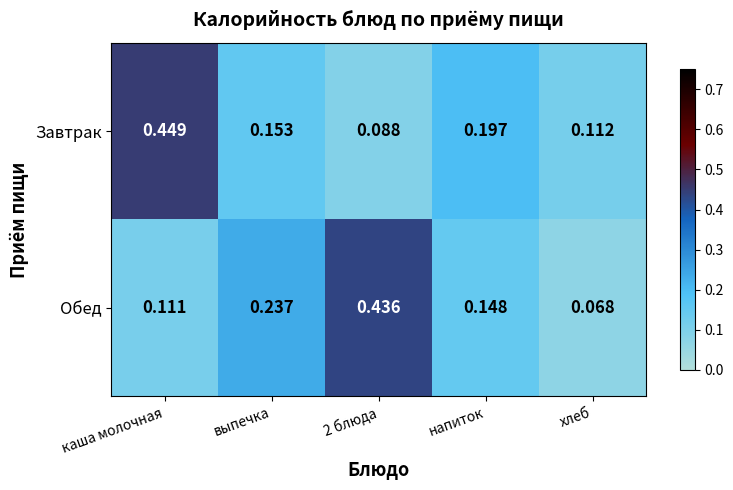

Which series changed the most between выпечка and 2 блюда?

Обед